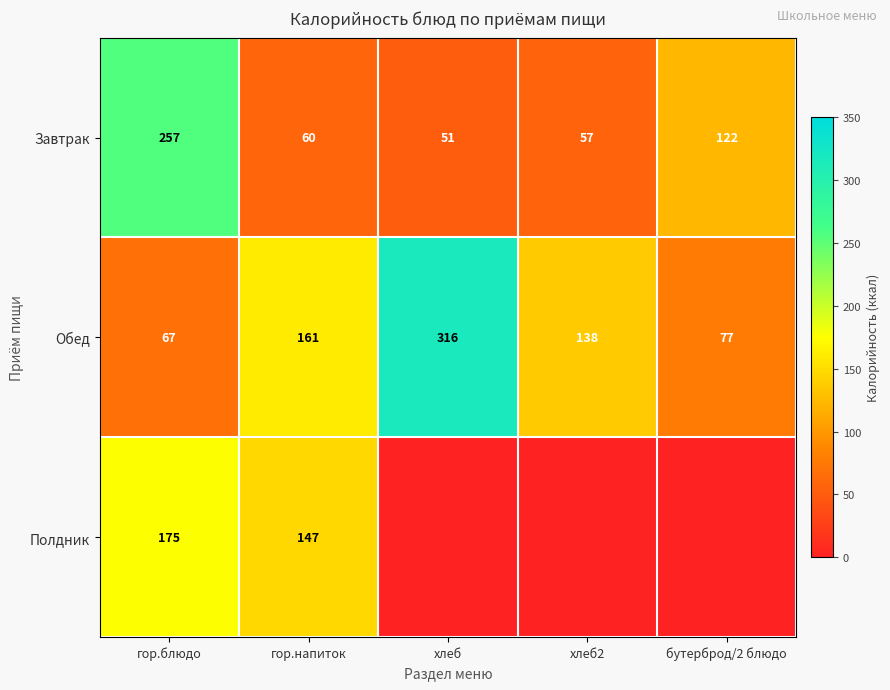

At how many categories does at least one series exceed 202?

2